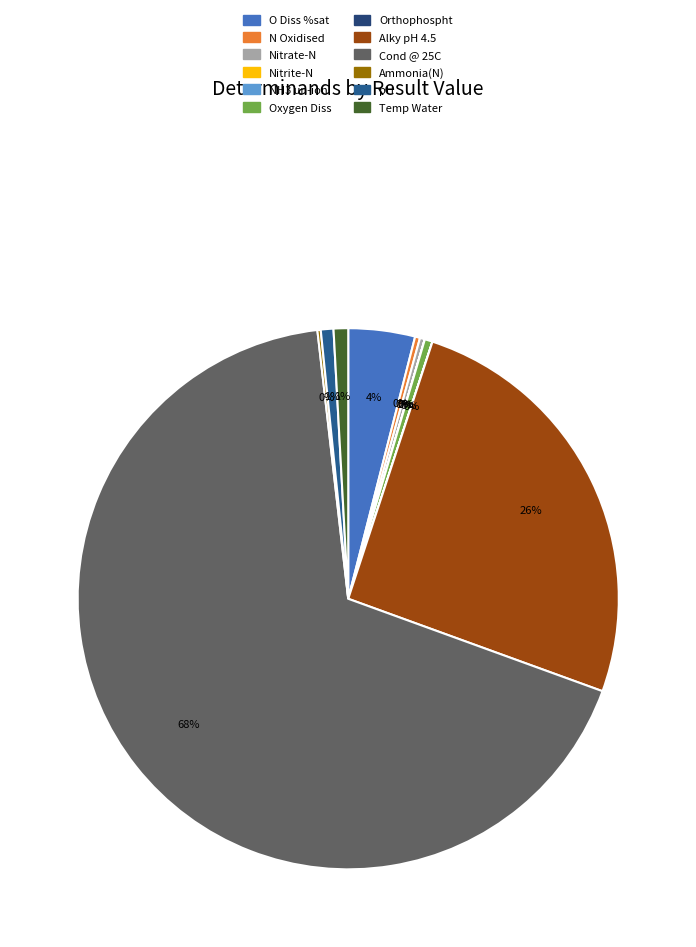

The Oxygen Diss slice represents 13% of the pie. True or false?

False